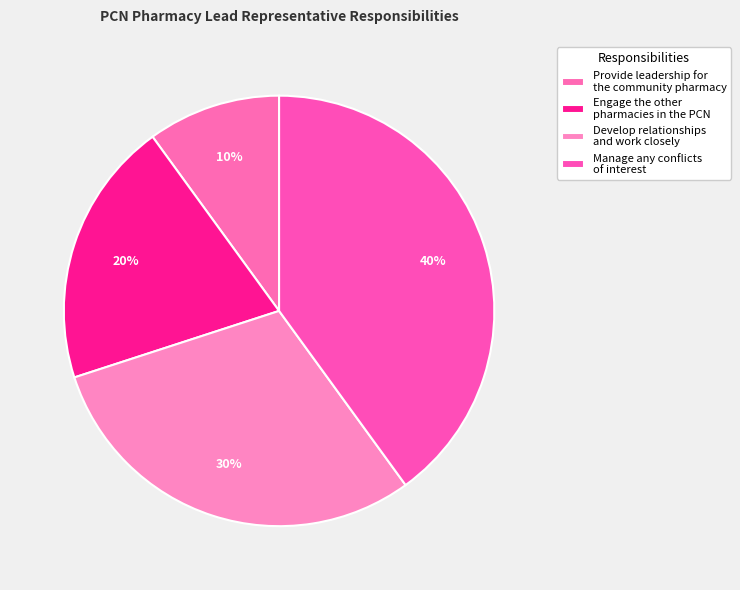

Which category has the smallest portion of the pie?

Provide leadership for
the community pharmacy